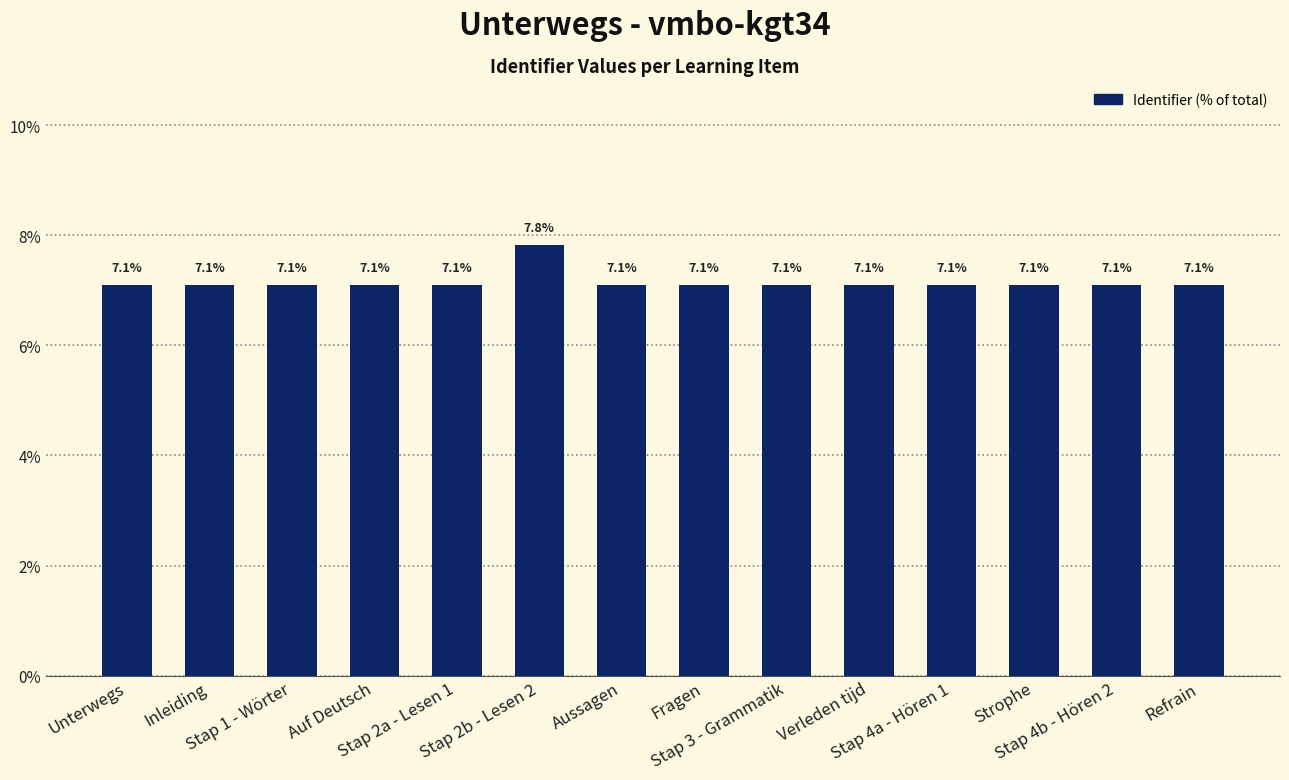

What is the smallest value displayed?

7.1